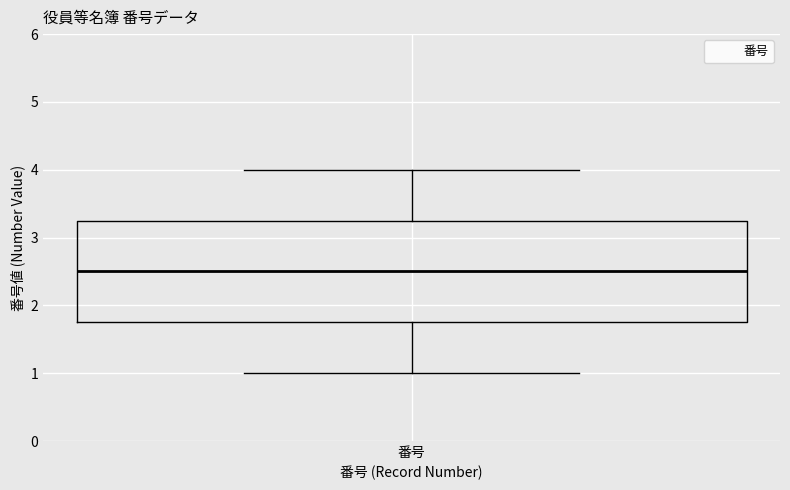

Read this box plot against the y-axis: the position of the median line, the range covered by the box, and the ends of both whiskers. The values are not printed on the chart, so give them approximately, as read against the axis.

median 2.5, box 1.8 to 3.3, whiskers 1.0 to 4.0